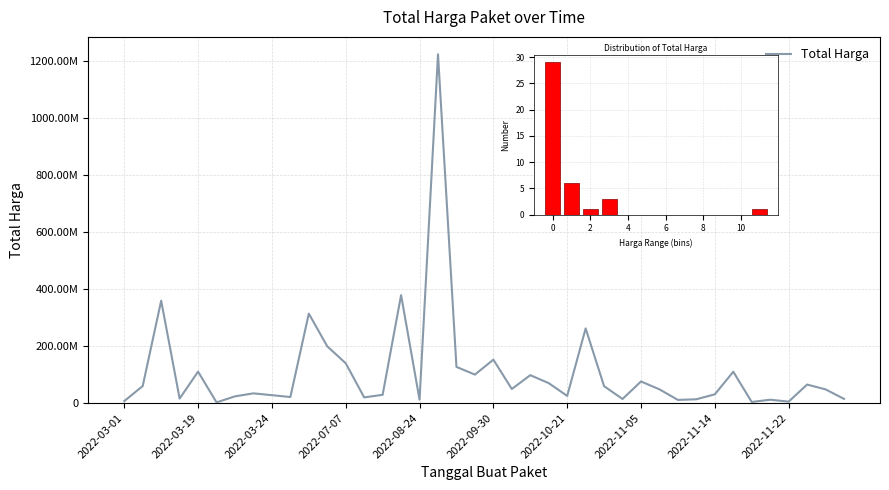

How many data points does each series have?

40